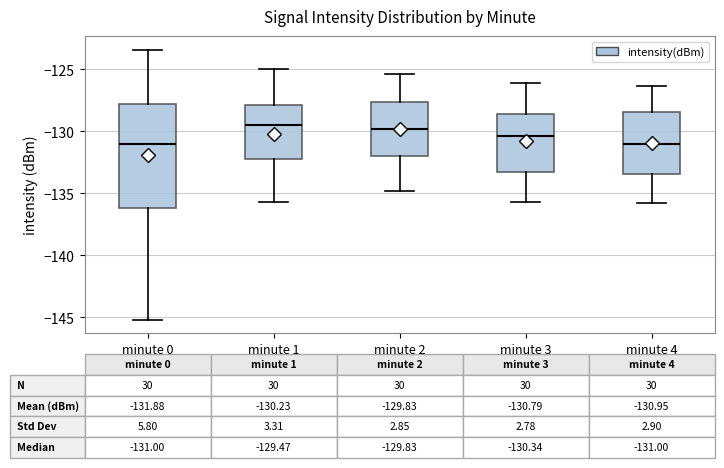

Which box is the tallest, from its lower edge to its upper edge?

minute 0